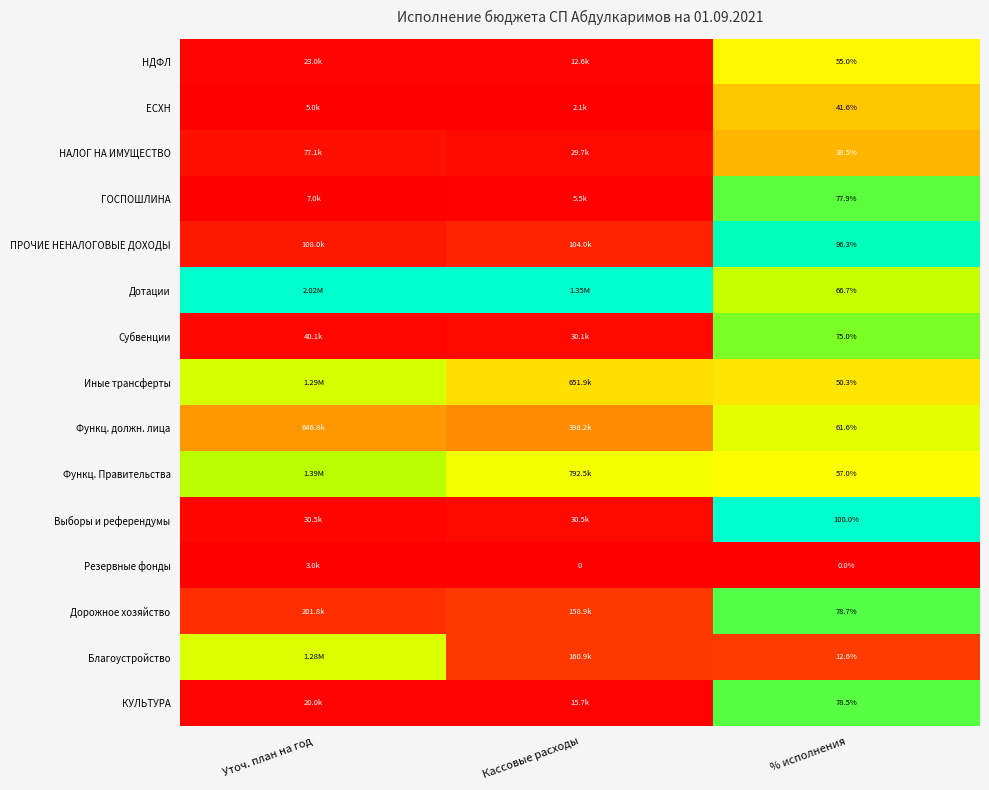

Is the value of ГОСПОШЛИНА at % исполнения greater than the value of Функц. Правительства at % исполнения?

Yes